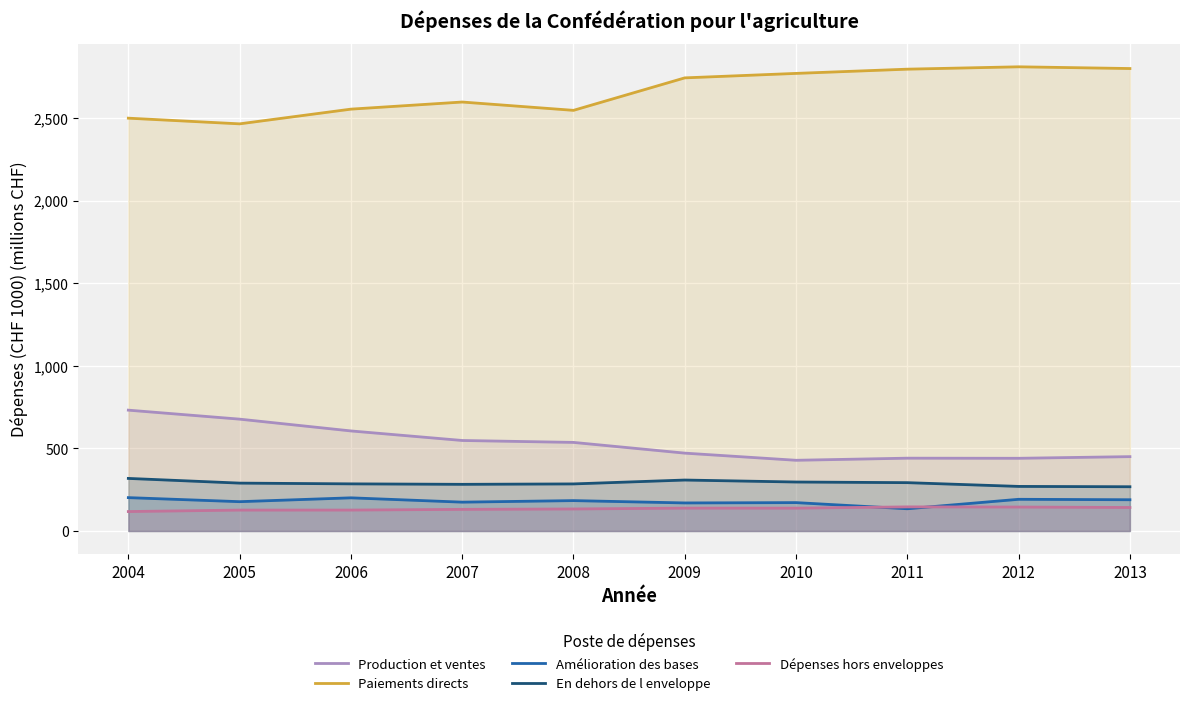

How many interior local peaks does the Production et ventes series have?

1